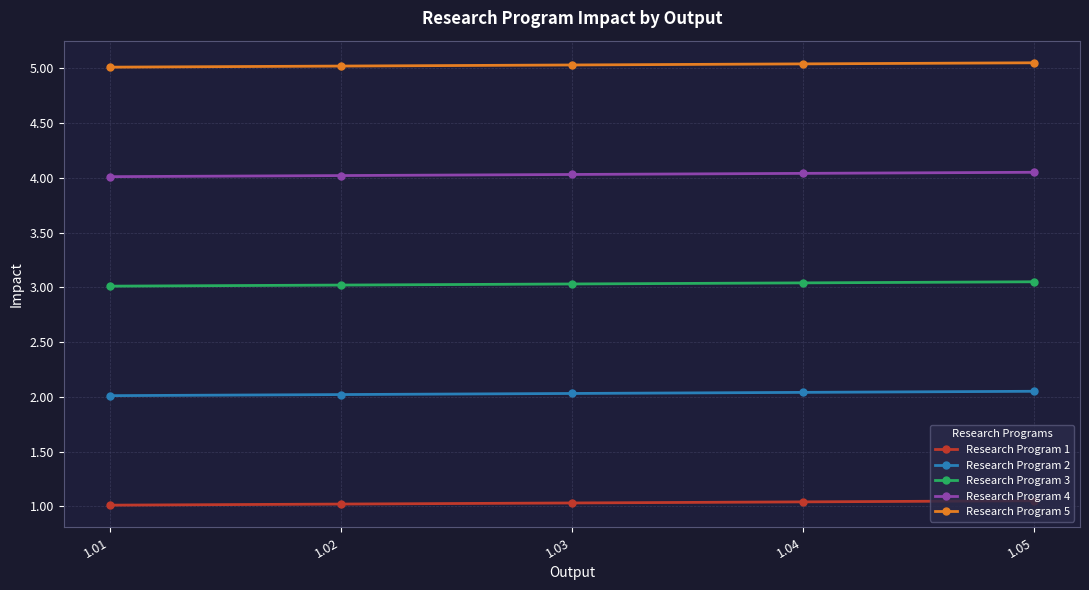

Which series has the largest total across all categories?

Research Program 5